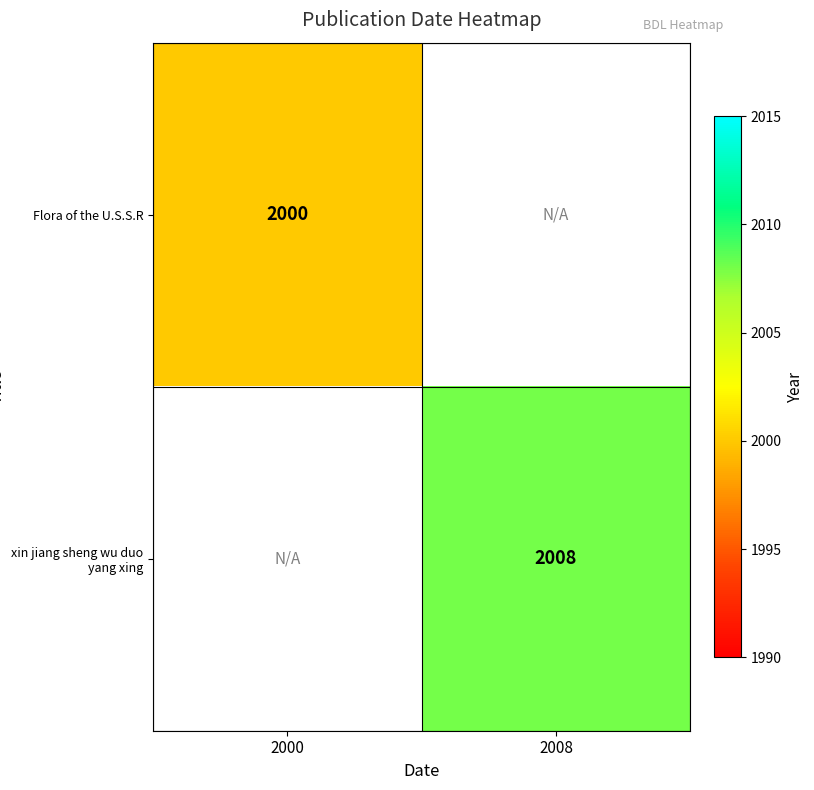

The Flora of the U.S.S.R series shows 1393 at 2000. True or false?

False